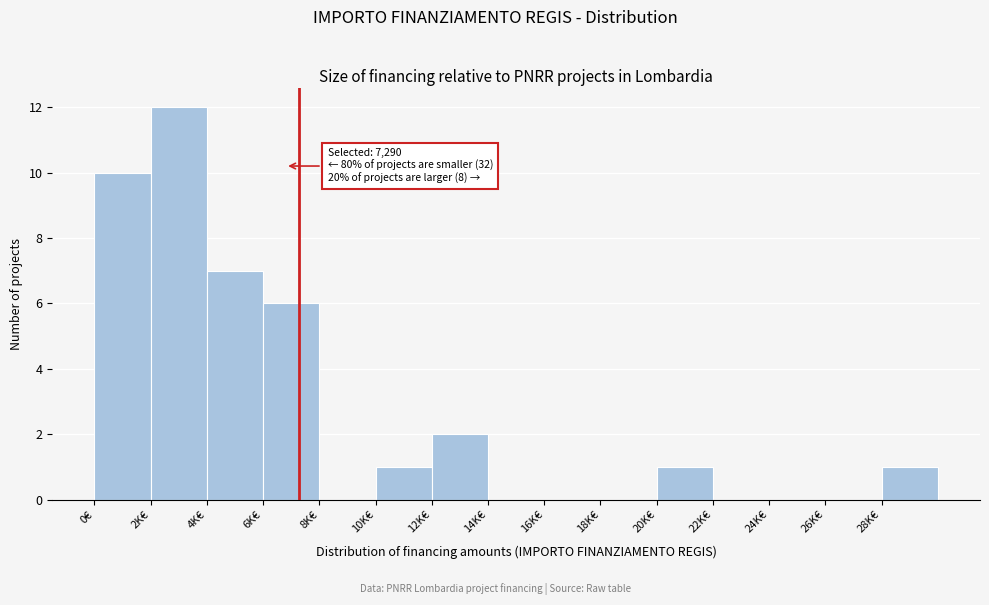

Reading left to right, what are all the values shown in this chart?

0€=10	2K€=12	4K€=7	6K€=6	8K€=0	10K€=1	12K€=2	14K€=0	16K€=0	18K€=0	20K€=1	22K€=0	24K€=0	26K€=0	28K€=1